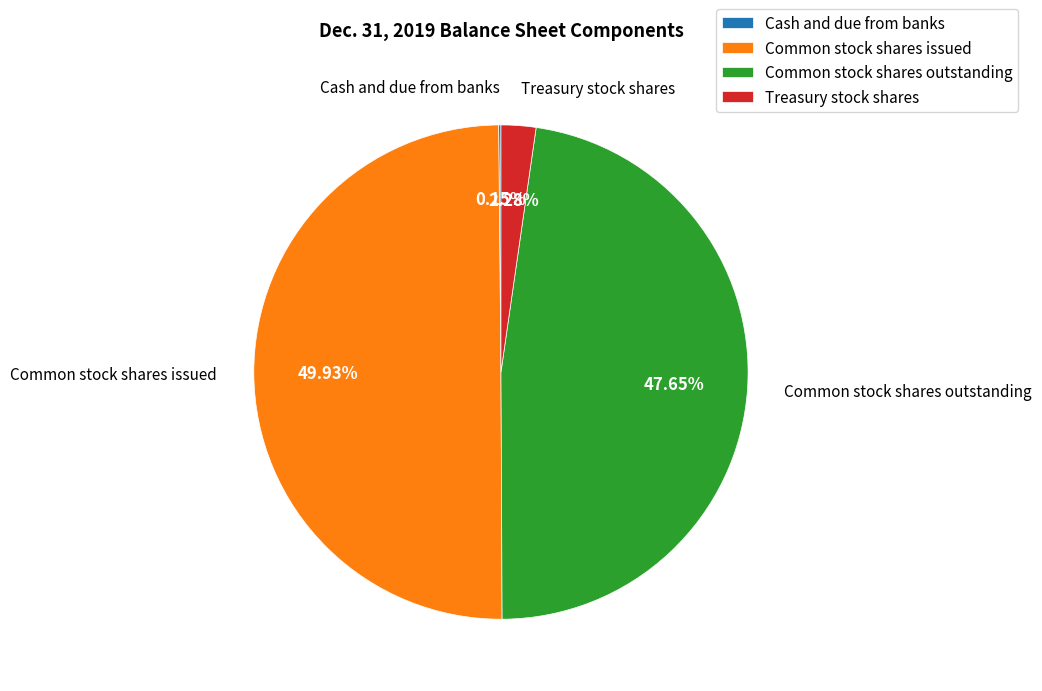

Which category has the biggest portion of the pie?

Common stock shares issued